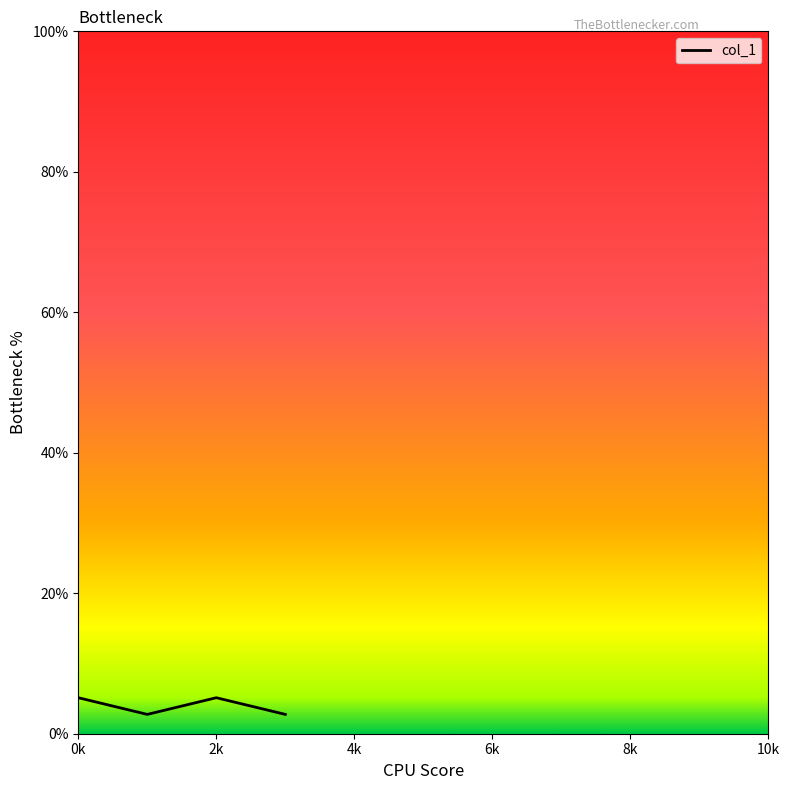

What is the minimum value shown in the chart?

2.8